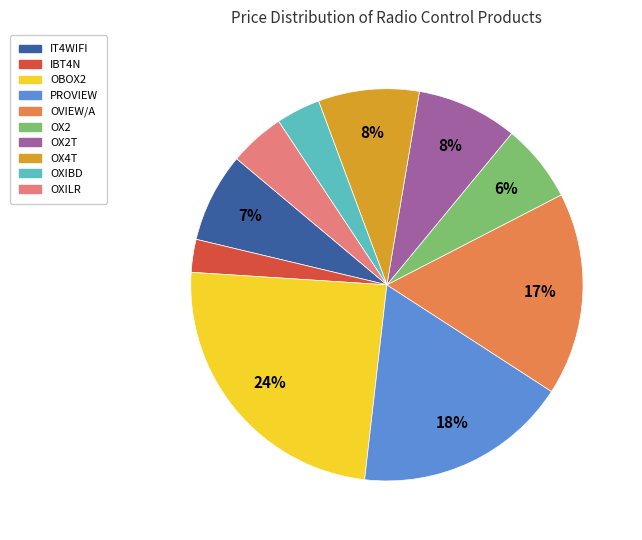

To the nearest percent, what is the difference between the largest and smallest slice percentages?

21%